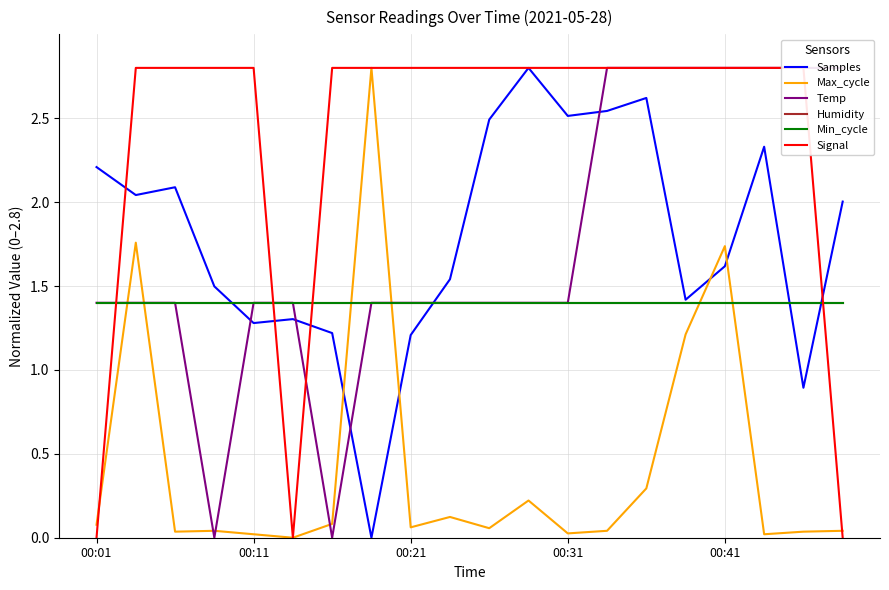

In Max_cycle, how many points are higher than both neighbors (excluding endpoints)?

6